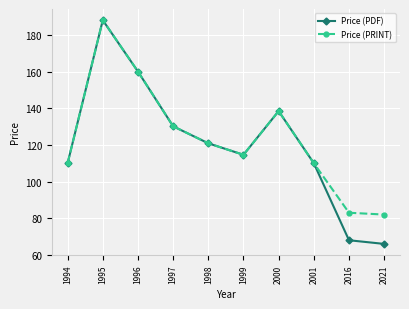

What are all the series names shown in the legend?

Price (PDF), Price (PRINT)